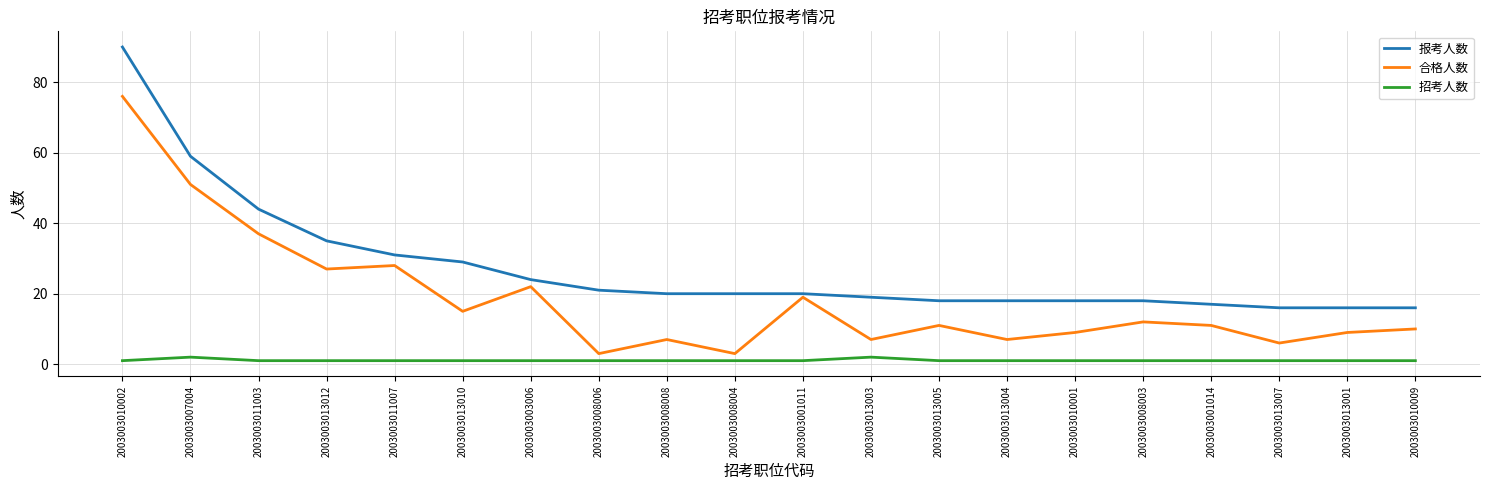

Is the value of 报考人数 at 2003003010002 greater than the value of 合格人数 at 2003003013001?

Yes